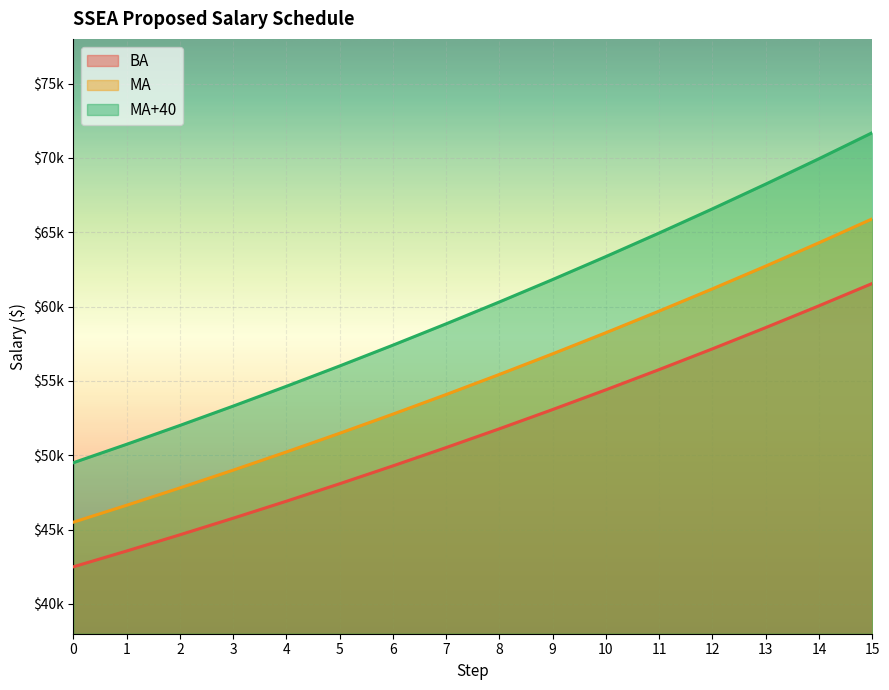

List the labels in order of BA value, largest first.

15, 14, 13, 12, 11, 10, 9, 8, 7, 6, 5, 4, 3, 2, 1, 0